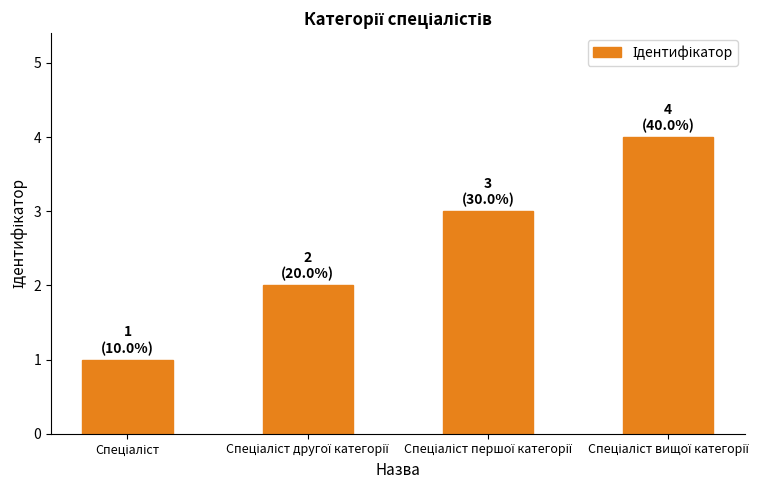

What is the maximum value shown in the chart?

4